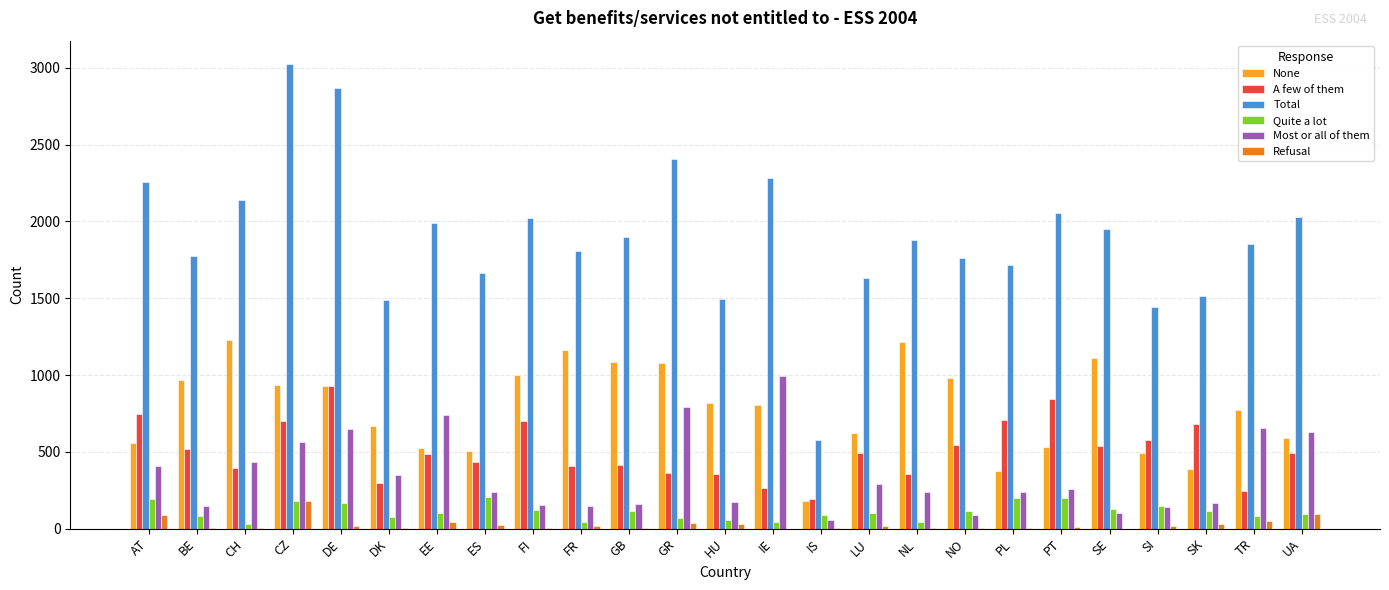

The value of None at HU is 819. True or false?

True